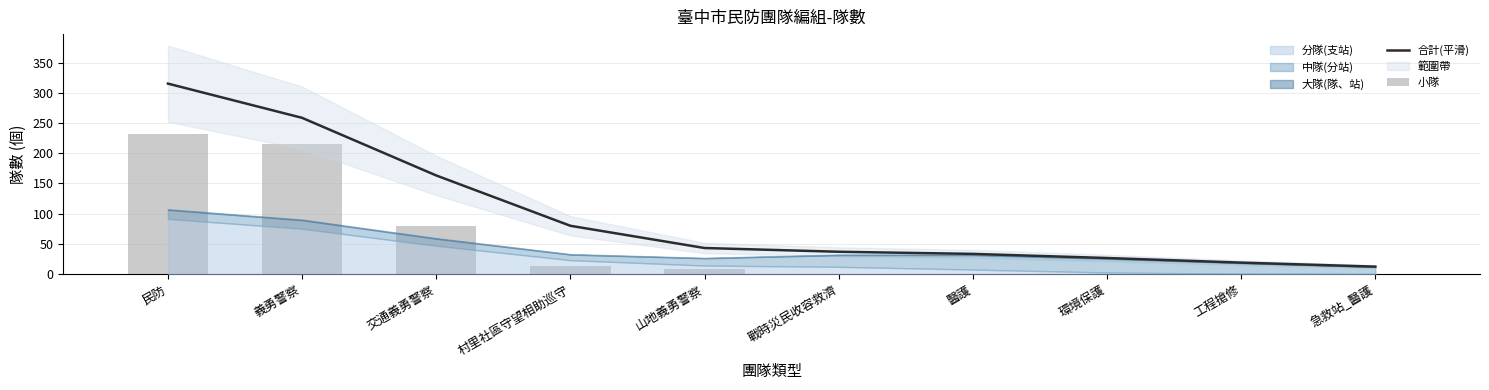

What is the value of the 小隊 bar at the 1st from the left?

232.0